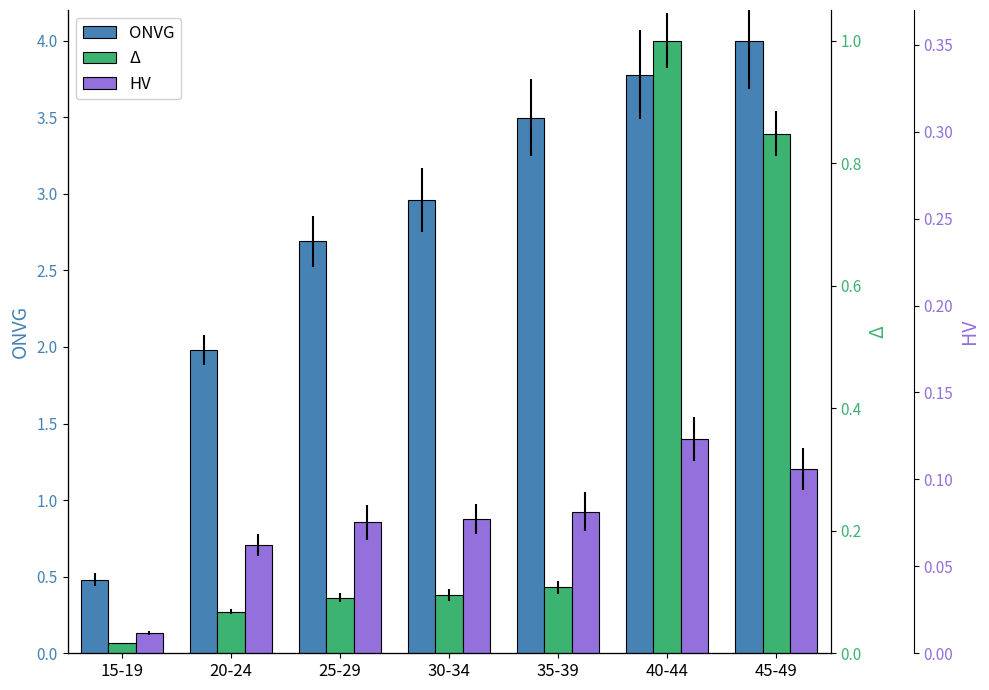

Reading right to left, what are all the values shown in this chart?

ONVG: 45-49=4.0	40-44=3.8	35-39=3.5	30-34=3.0	25-29=2.7	20-24=2.0	15-19=0.5
Δ: 45-49=3.4	40-44=4.0	35-39=0.4	30-34=0.4	25-29=0.4	20-24=0.3	15-19=0.1
HV: 45-49=1.2	40-44=1.4	35-39=0.9	30-34=0.9	25-29=0.9	20-24=0.7	15-19=0.1